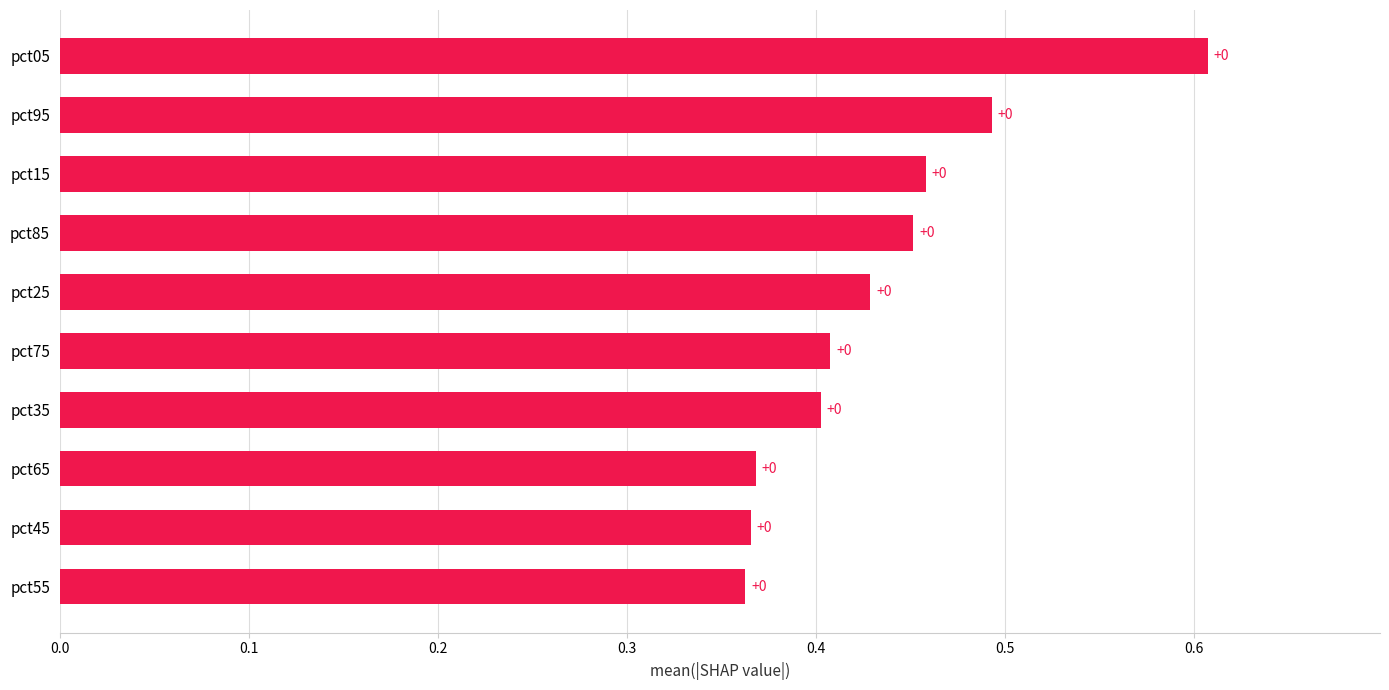

Does the chart contain any negative values?

No